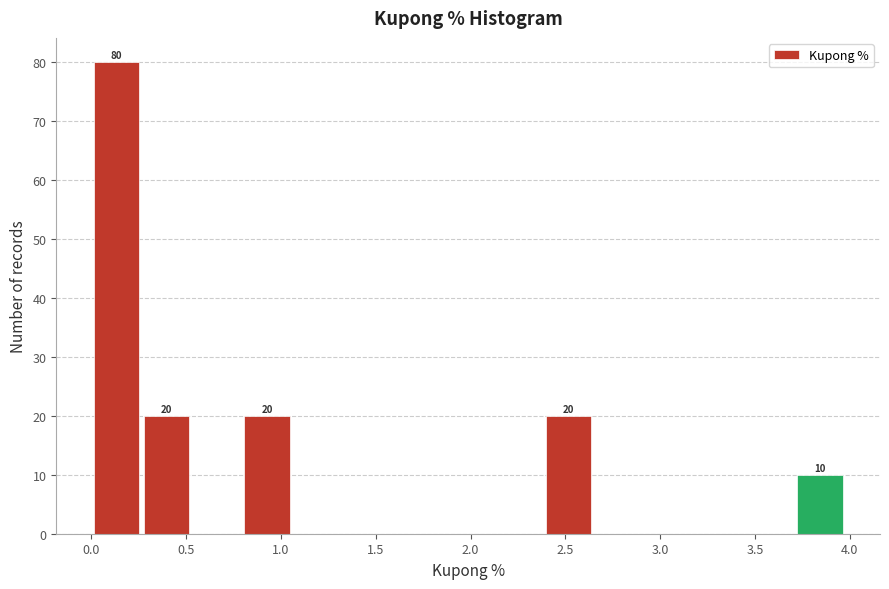

Over which range of the x-axis is the bar tallest?

0.000 to 0.265